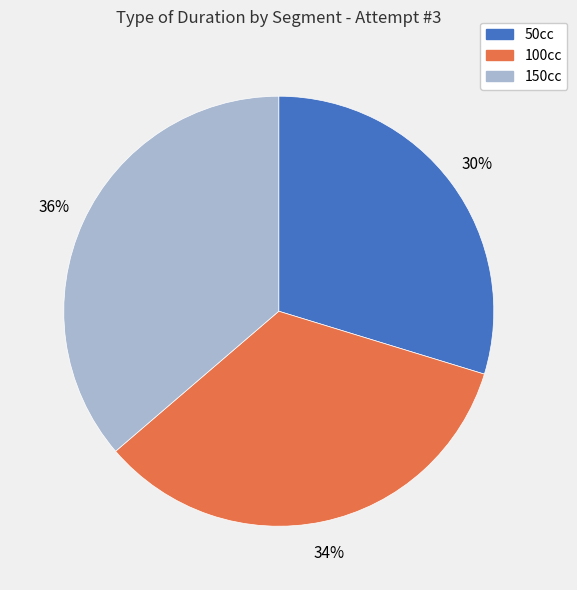

What is the largest slice in the pie chart?

150cc